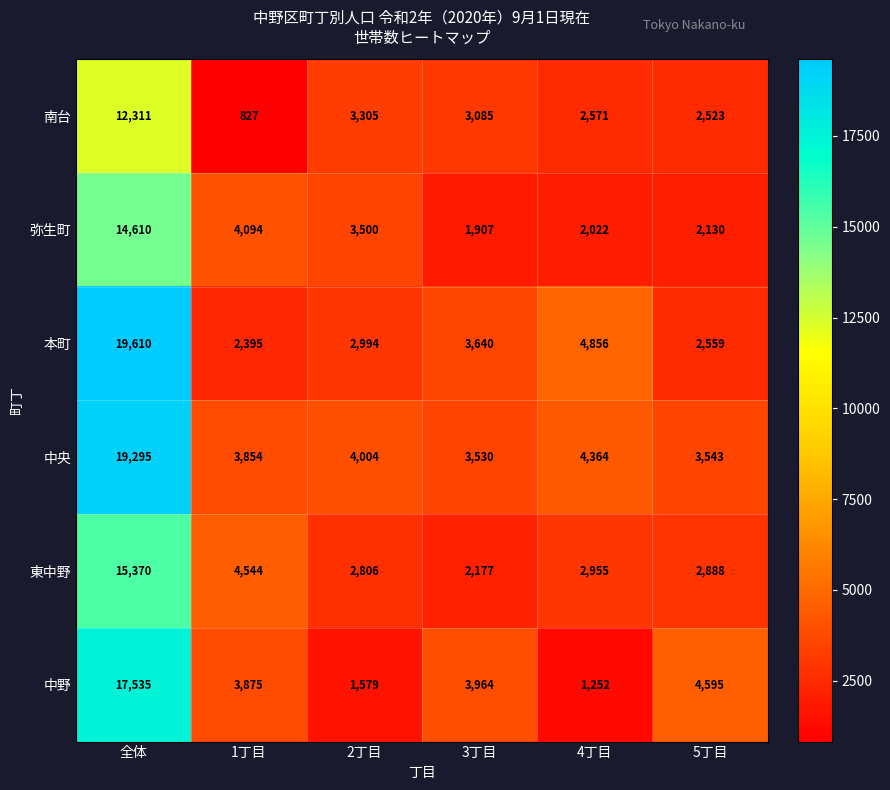

Which series has the largest total across all categories?

中央